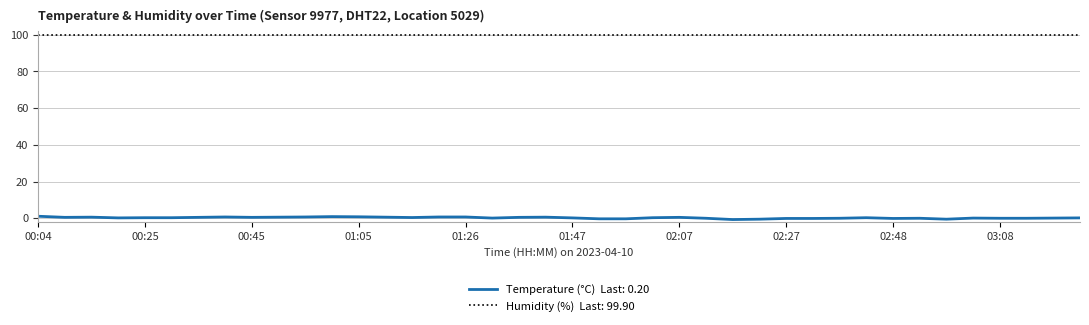

What is the greatest value displayed?

99.9